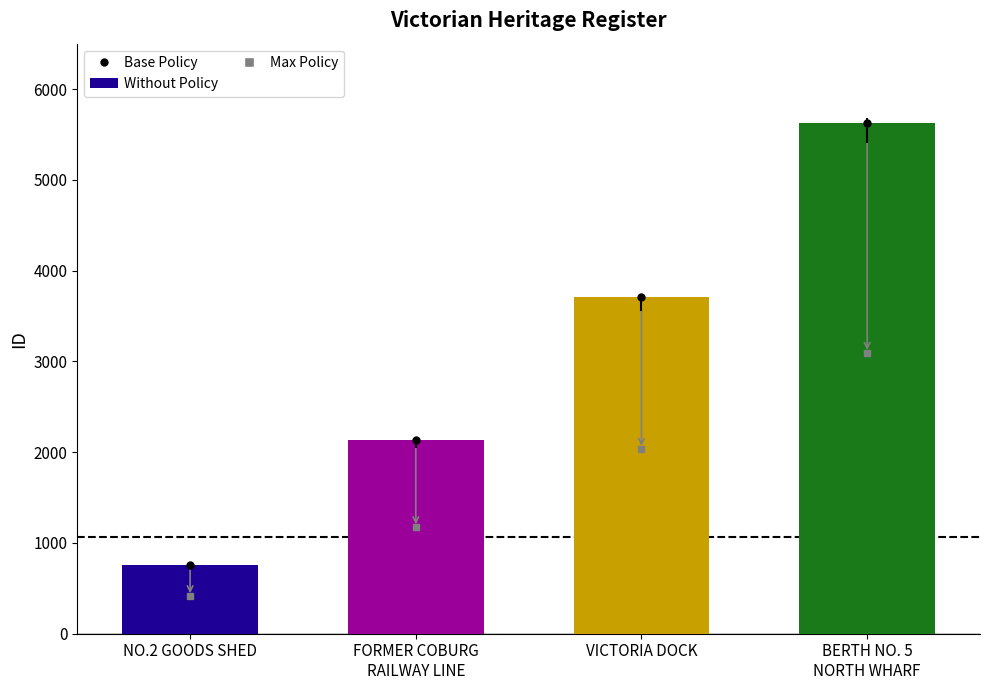

Rank the categories by value from highest to lowest.

BERTH NO. 5
NORTH WHARF, VICTORIA DOCK, FORMER COBURG
RAILWAY LINE, NO.2 GOODS SHED